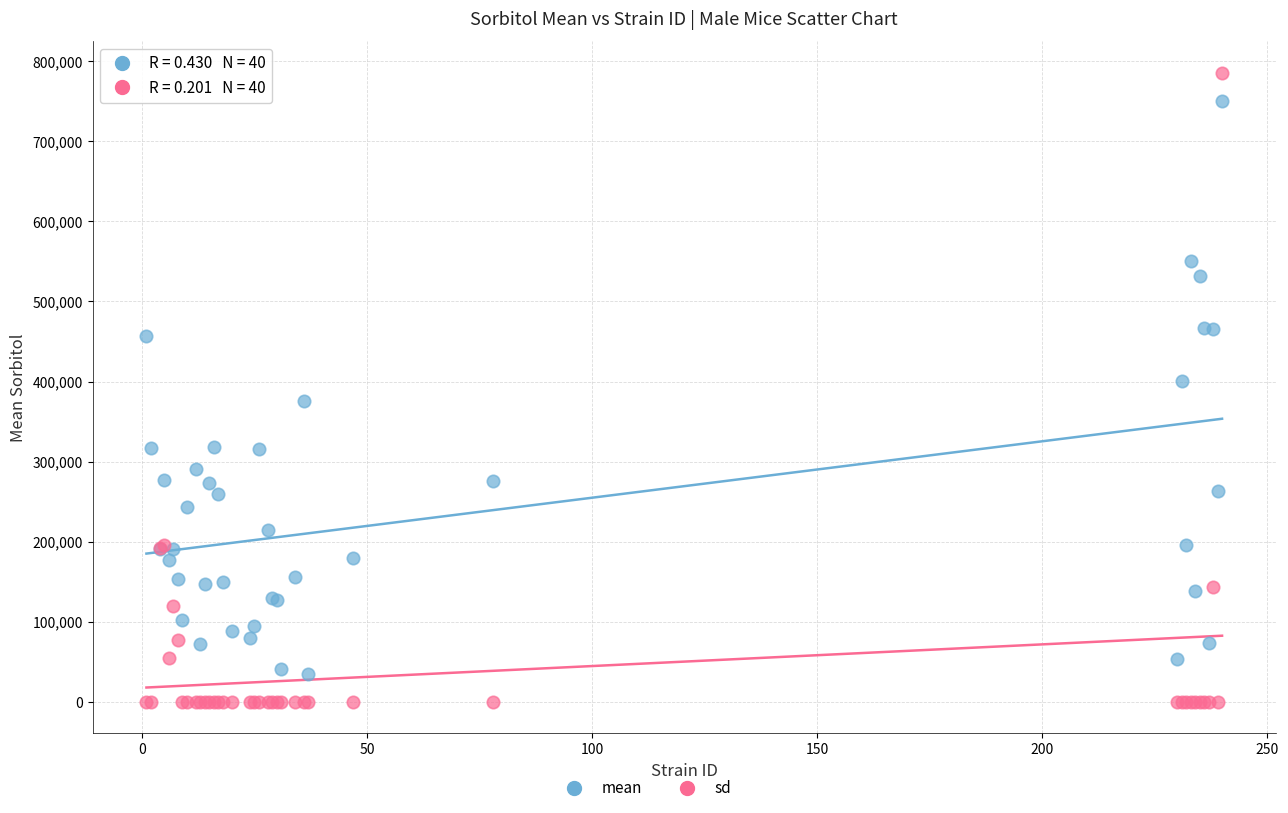

Which series has the widest spread of Y values?

sd